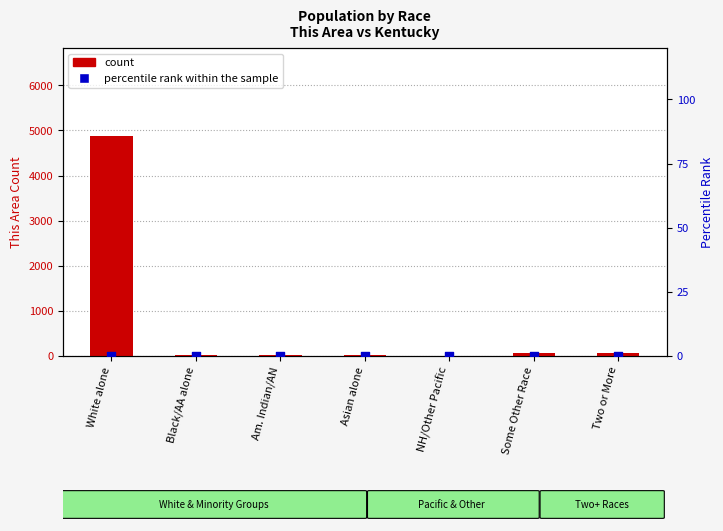

Is the value of count at Am. Indian/AN greater than the value of percentile rank within the sample at Asian alone?

Yes